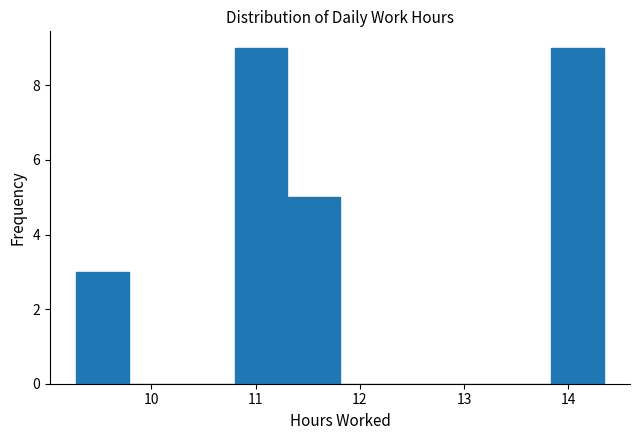

Reading left to right, transcribe this chart: for each bar, give the range it covers on the x-axis and its height. Neither the bar edges nor the heights are printed on the chart, so give them approximately, as read against the axes.

9.3 to 9.8: 3
9.8 to 10.3: 0
10.3 to 10.8: 0
10.8 to 11.3: 9
11.3 to 11.8: 5
11.8 to 12.3: 0
12.3 to 12.8: 0
12.8 to 13.3: 0
13.3 to 13.8: 0
13.8 to 14.3: 9